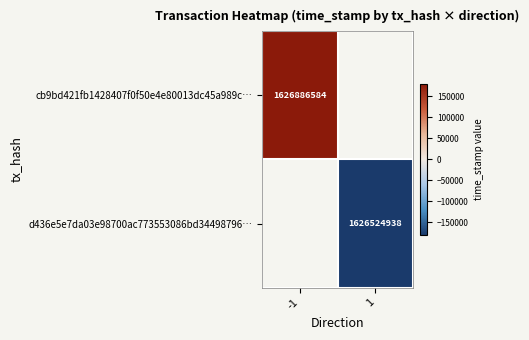

Is it true that d436e5e7da03e98700ac773553086bd34498796… equals 2638615706 at 1?

False